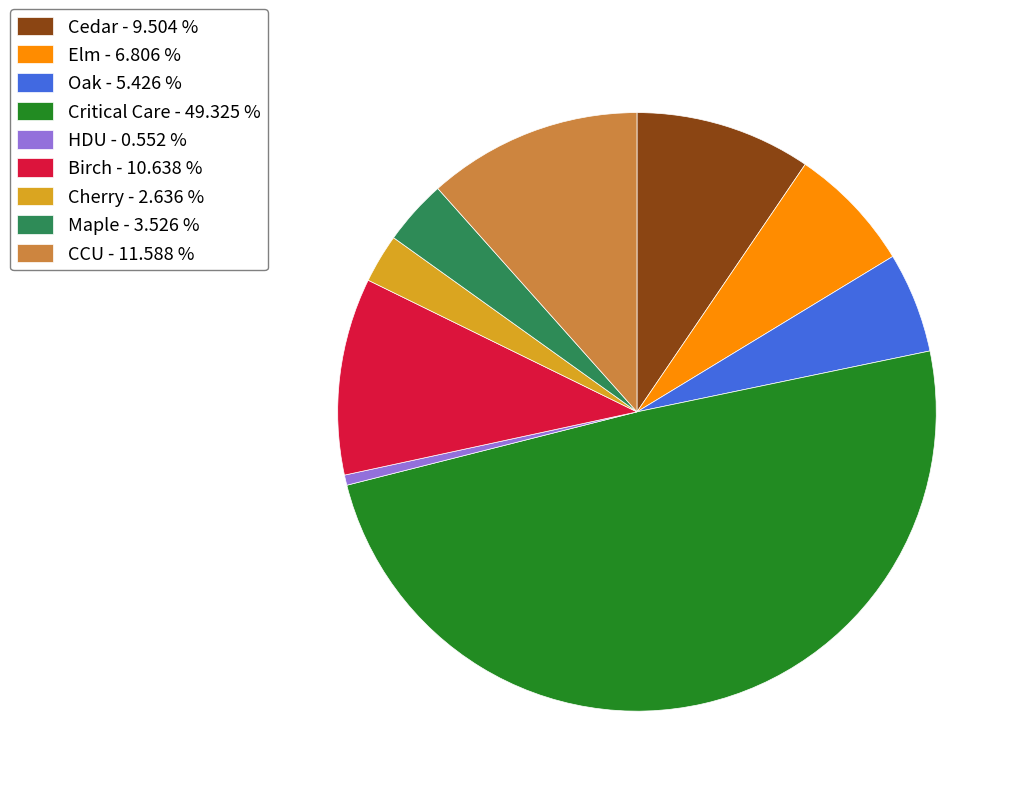

True or false: Elm accounts for 7% of the total.

True